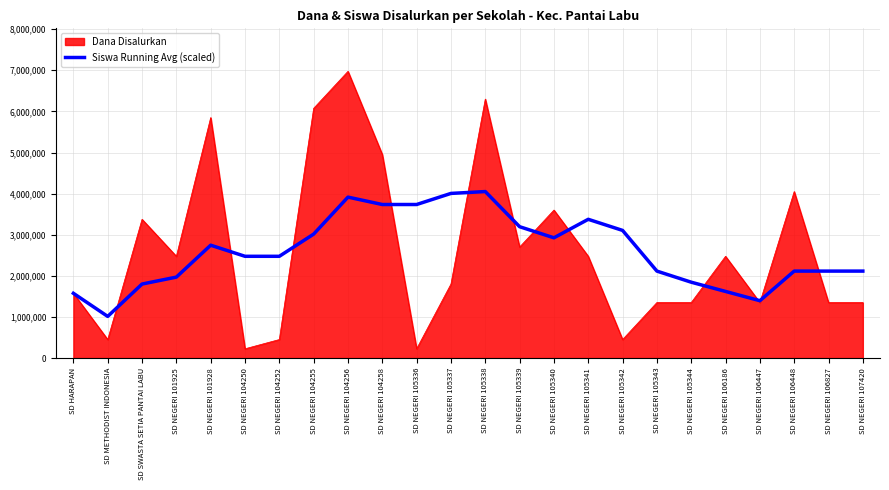

Which series has the widest spread of values?

Dana Disalurkan